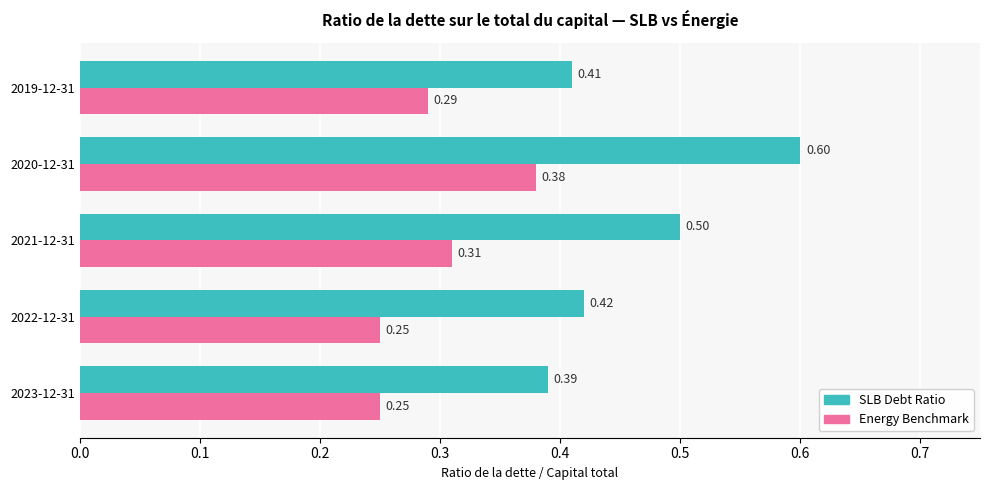

Which series changed the most between 2022-12-31 and 2020-12-31?

SLB Debt Ratio